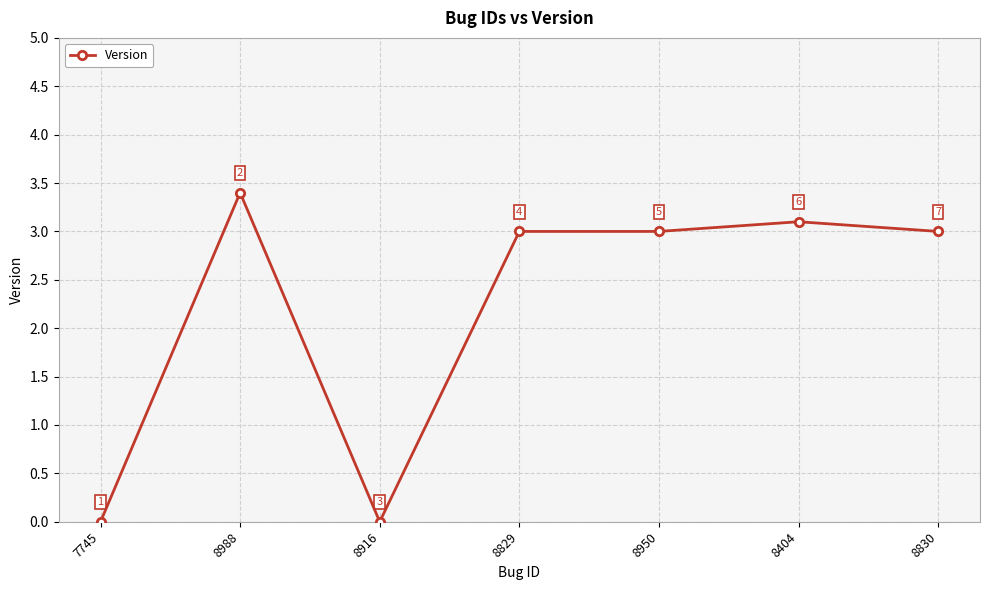

What position from the right is 8404?

2